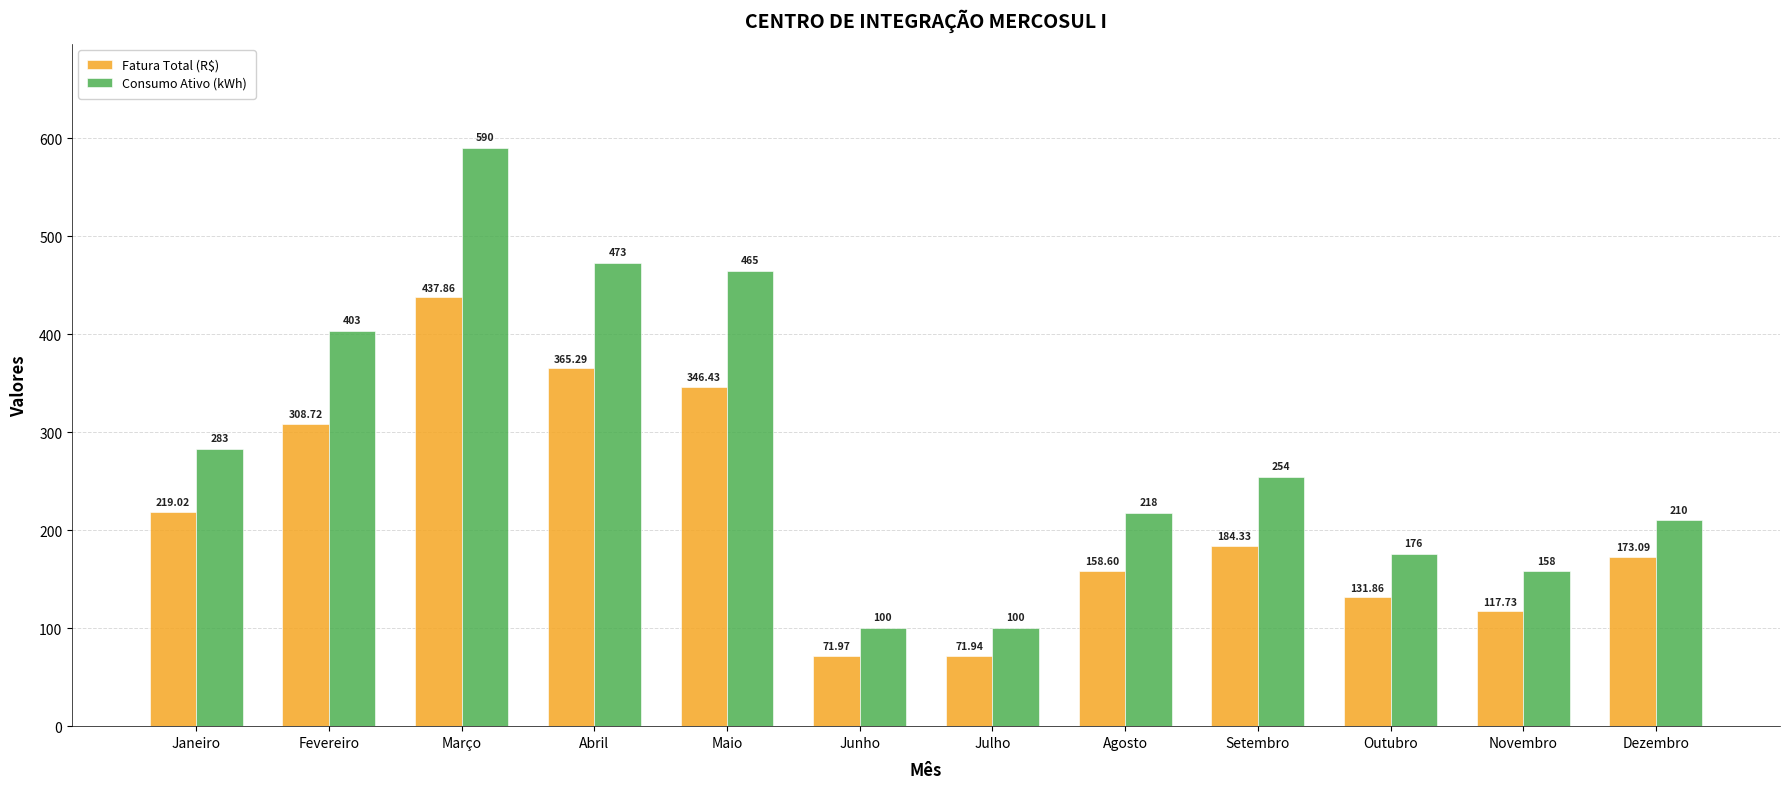

What is the spread (max minus min) of values at Abril?

107.7